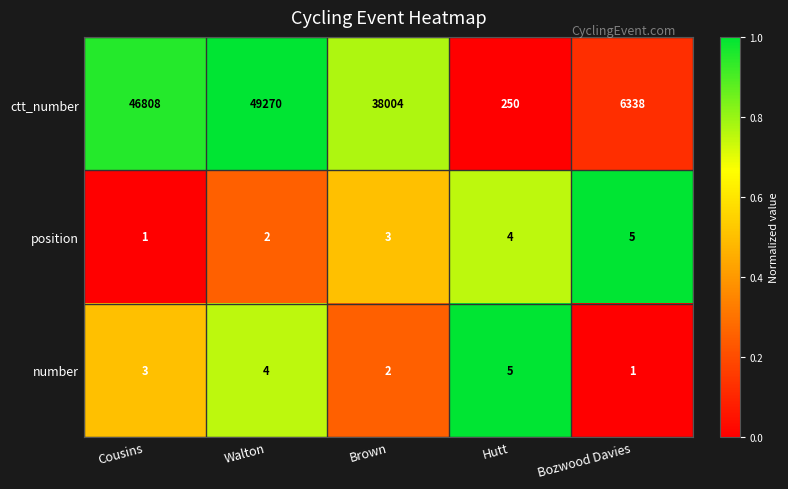

Which series has the widest spread of values?

ctt_number